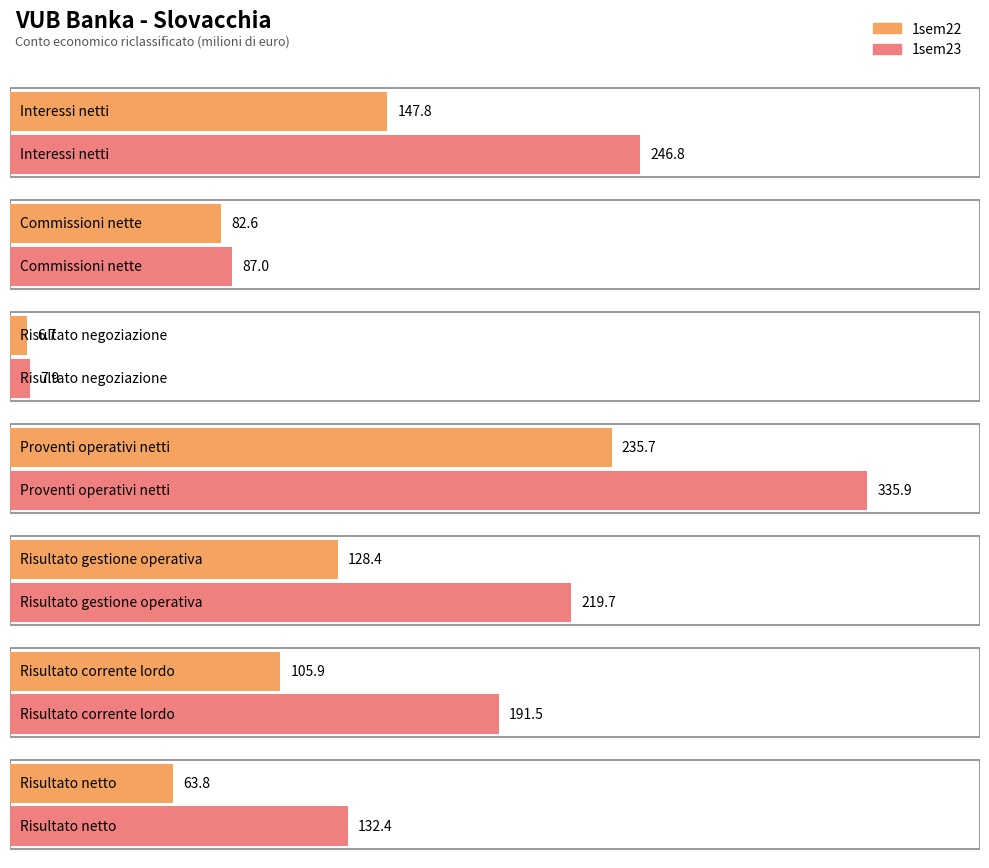

What is the difference between the highest and lowest values at Interessi netti?

99.0